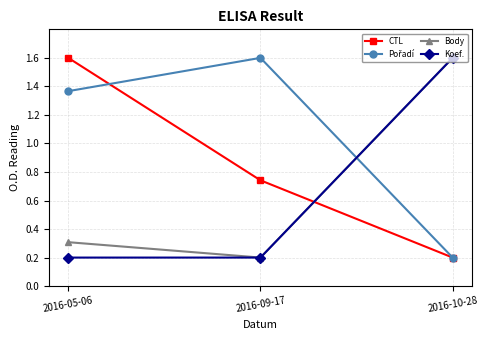

What is the value of the Body point at the 2nd from the left?

0.2